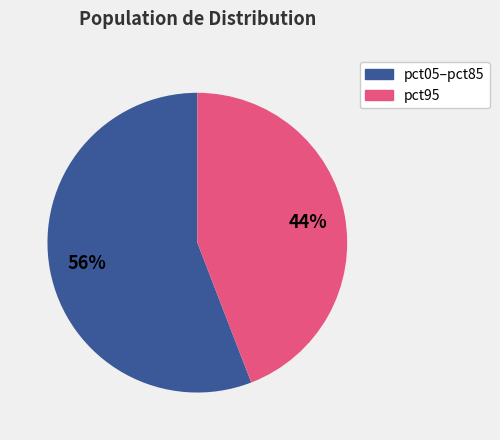

To the nearest percent, what is the average slice percentage?

50%